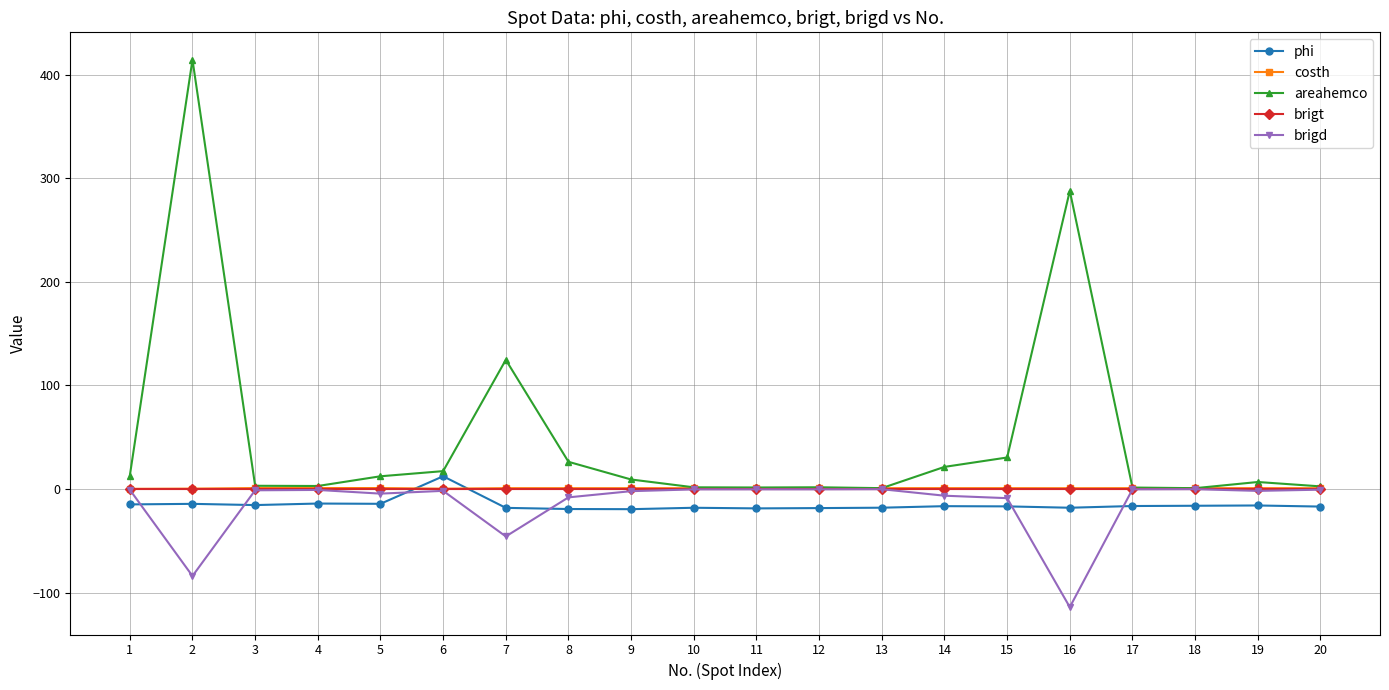

At which label is brigd closest to -57?

7